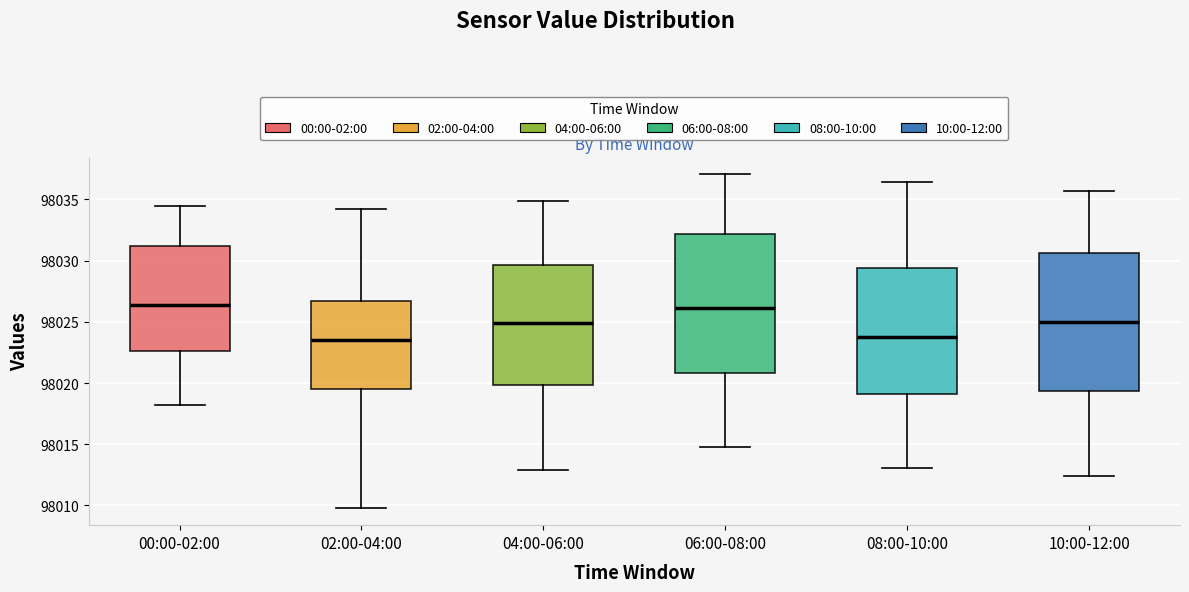

Reading left to right, transcribe this box plot: for each box, give where its median line is, the range the box spans, and where its two whiskers end, as read against the y-axis. The values are not printed on the chart, so give them approximately, as read against the axis.

00:00-02:00: median 98026.5, box 98022.5 to 98031.0, whiskers 98018.0 to 98034.5
02:00-04:00: median 98023.5, box 98019.5 to 98026.5, whiskers 98010.0 to 98034.0
04:00-06:00: median 98025.0, box 98020.0 to 98029.5, whiskers 98013.0 to 98035.0
06:00-08:00: median 98026.0, box 98021.0 to 98032.0, whiskers 98015.0 to 98037.0
08:00-10:00: median 98024.0, box 98019.0 to 98029.5, whiskers 98013.0 to 98036.5
10:00-12:00: median 98025.0, box 98019.5 to 98030.5, whiskers 98012.5 to 98035.5